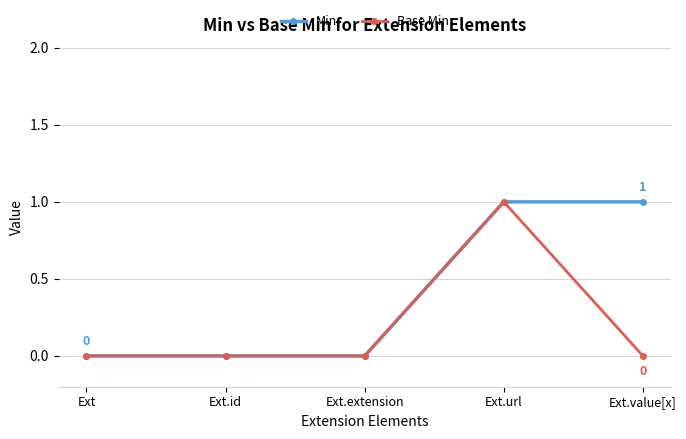

What is the label of the 4th point from the left?

Ext.url